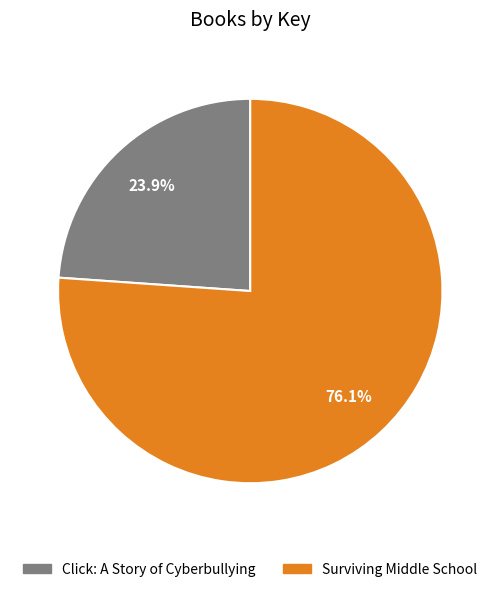

How many slices are in this pie chart?

2